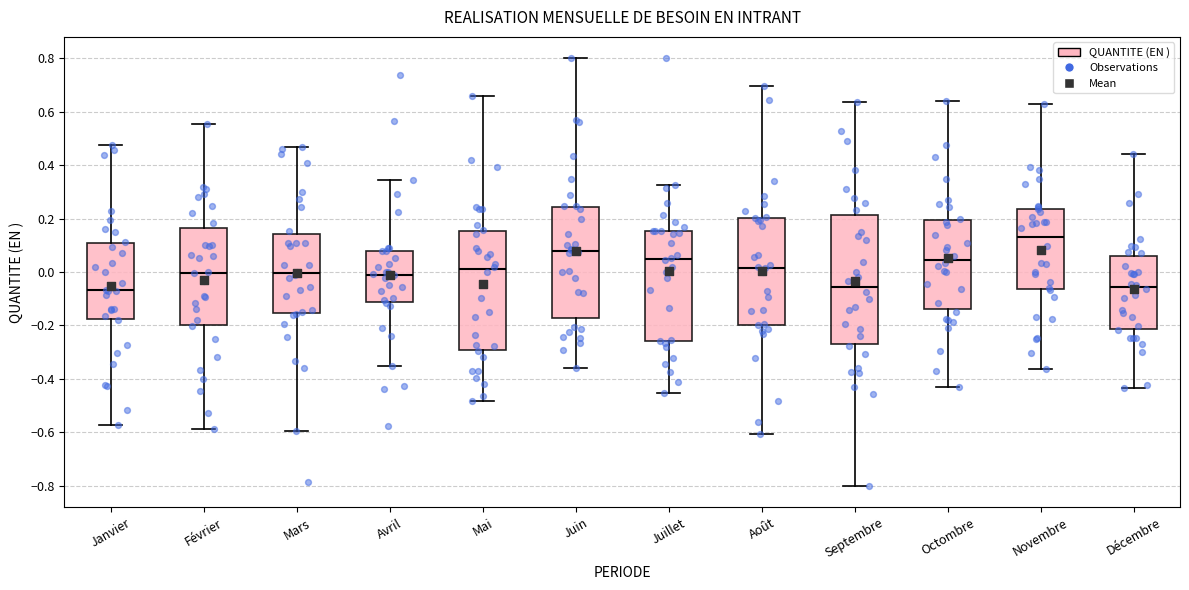

Comparing the boxes themselves (not the whiskers), which one is the tallest?

Septembre